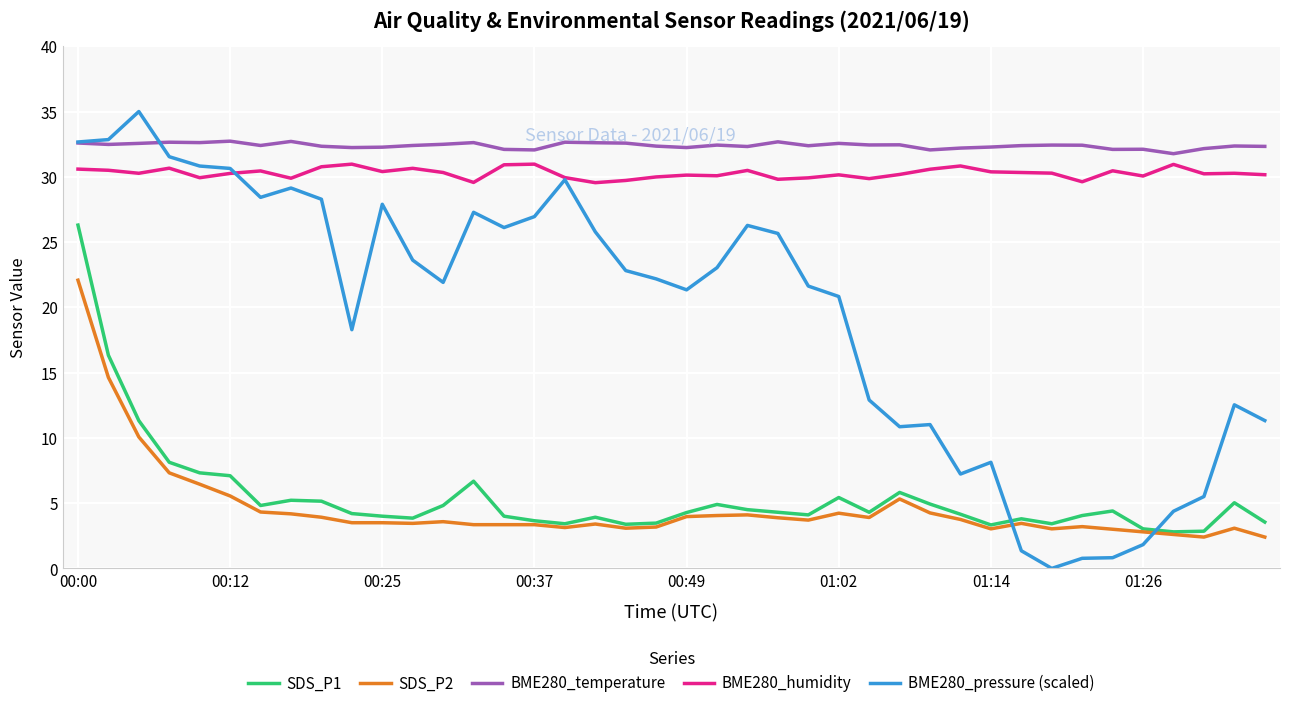

Which series has the largest total across all categories?

BME280_temperature